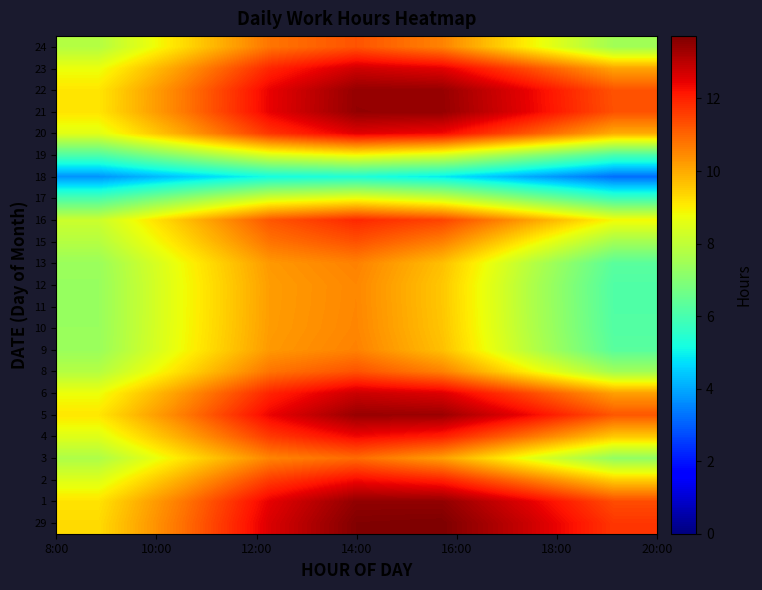

What is the smallest value displayed?

3.2